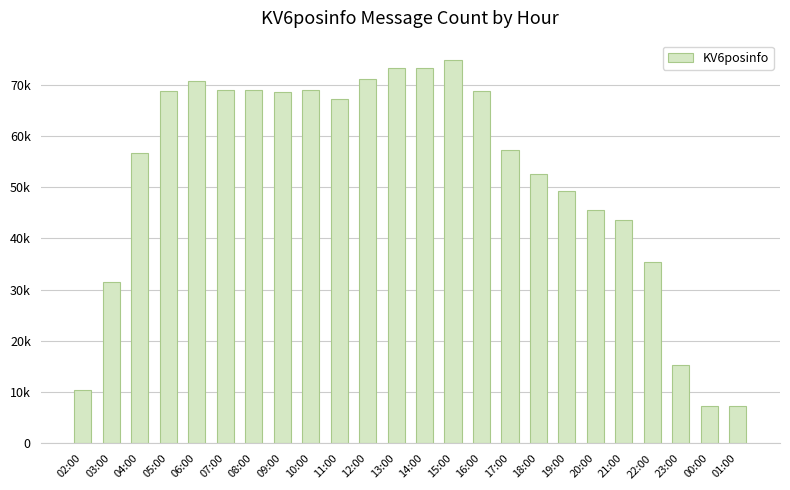

Are the bars horizontal?

No